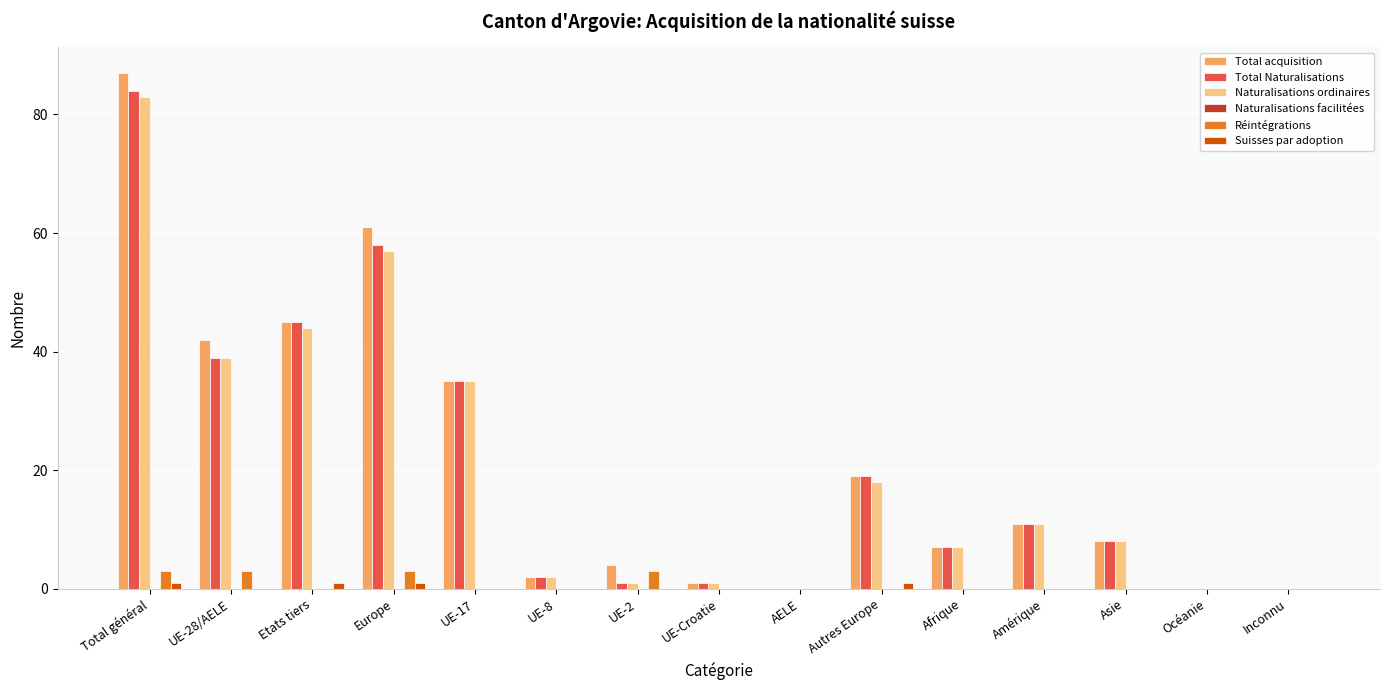

At which category is the sum across all series the highest?

Total général